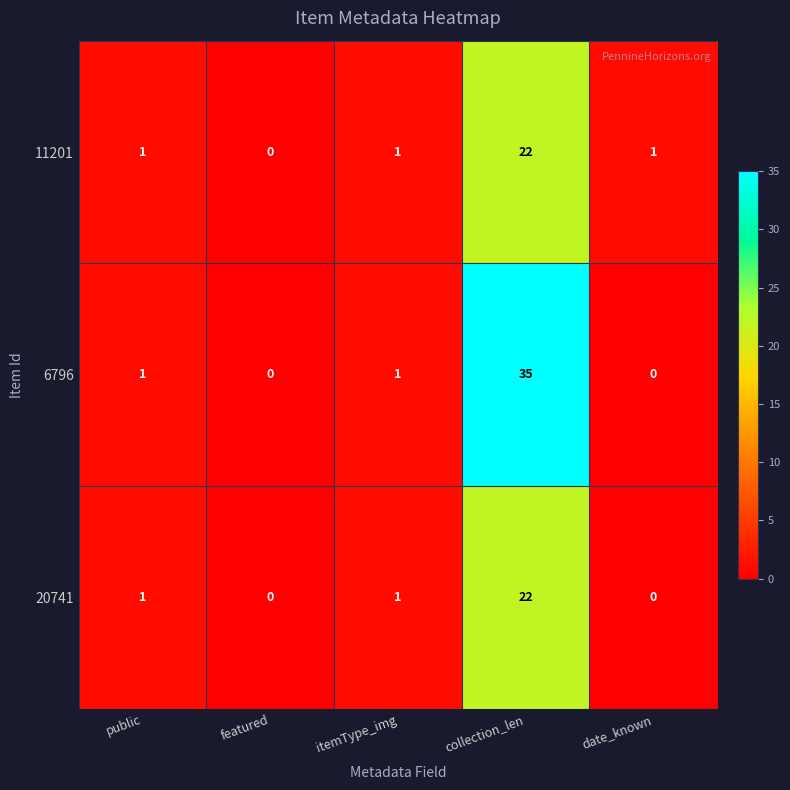

What is the difference between the maximum and minimum values in the 11201 series?

22